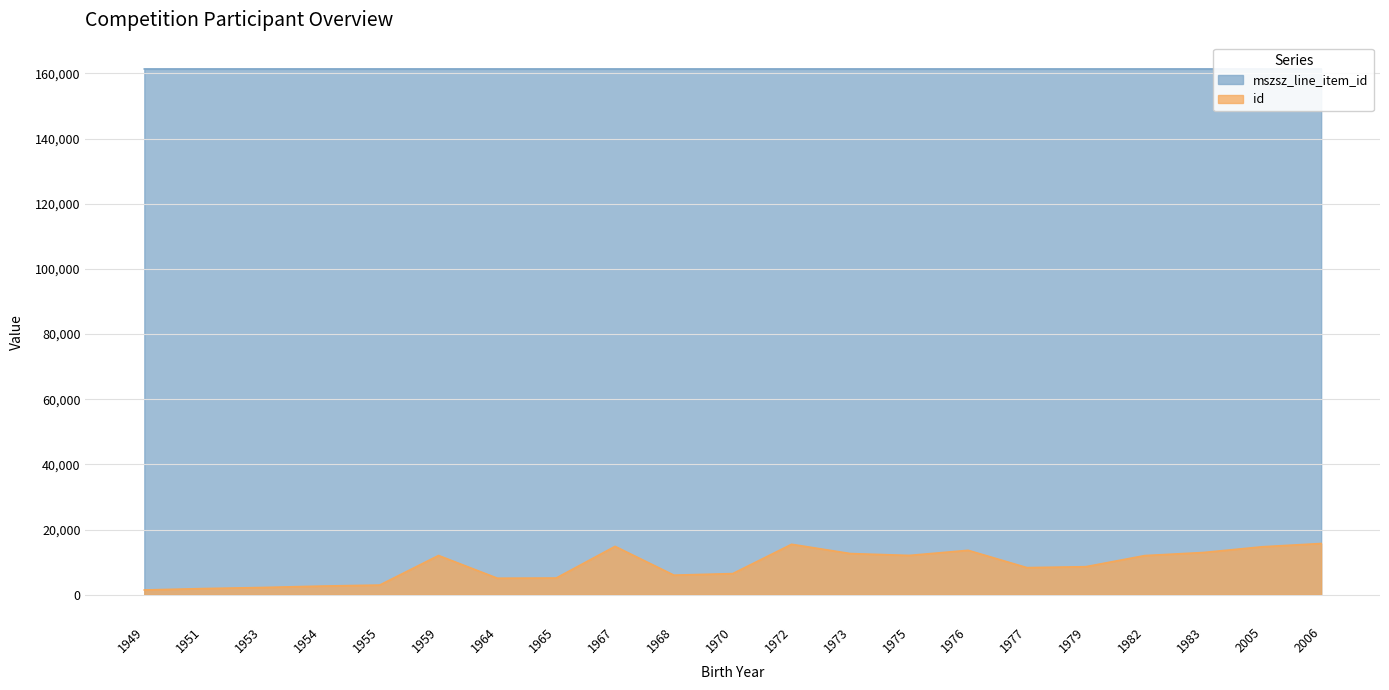

What is the approximate value of mszsz_line_item_id at 1970?

161362